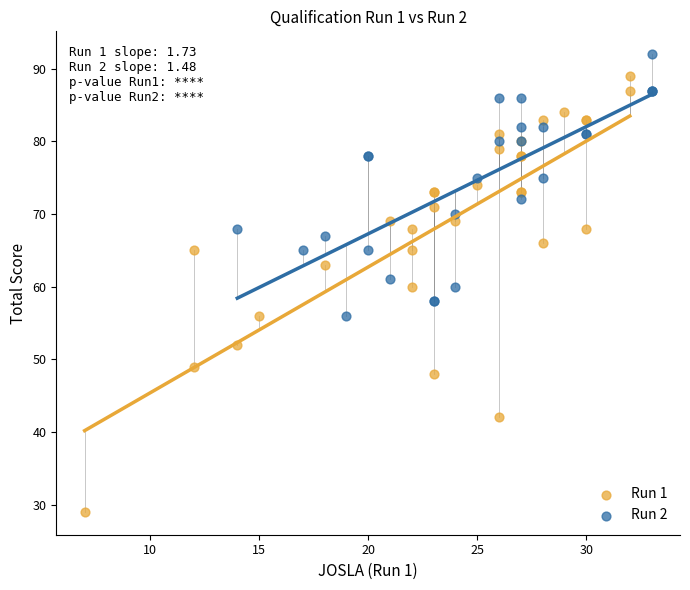

Which series has the widest spread of Y values?

Run 1